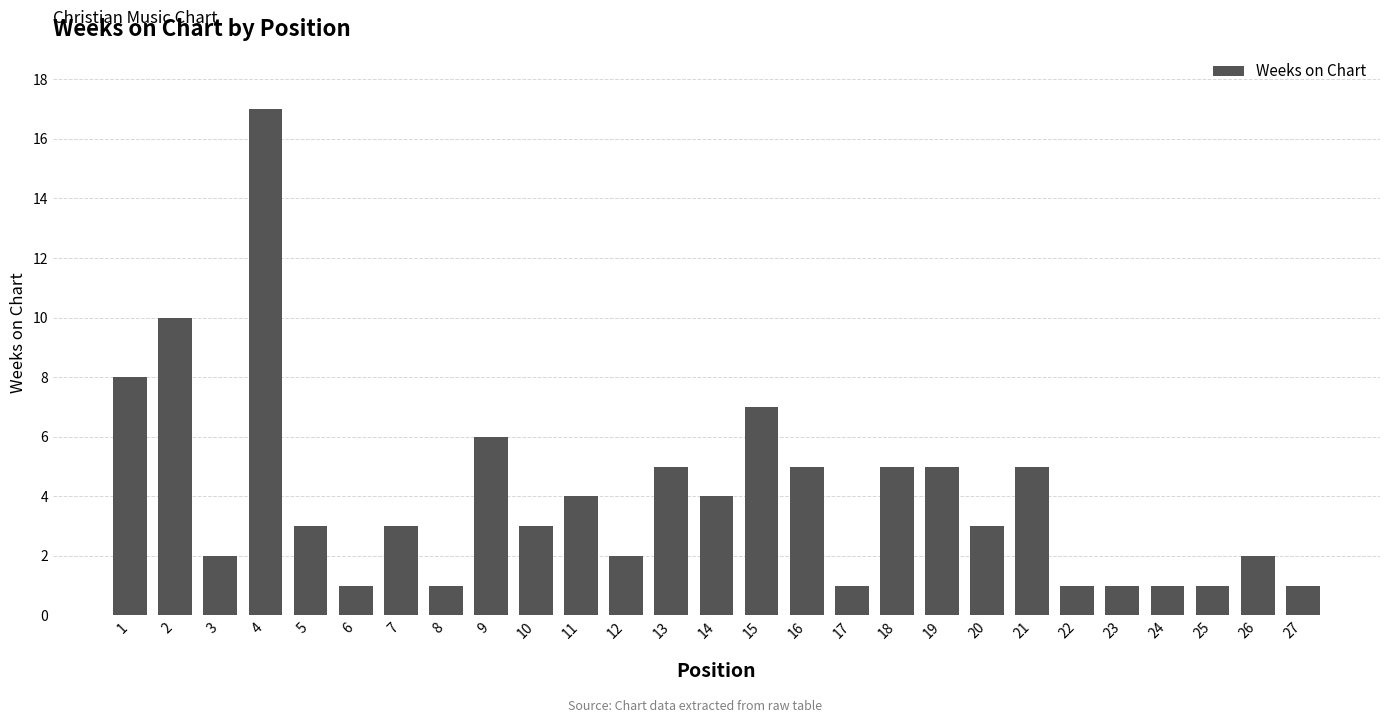

What is the value of the 1st bar from the left?

8